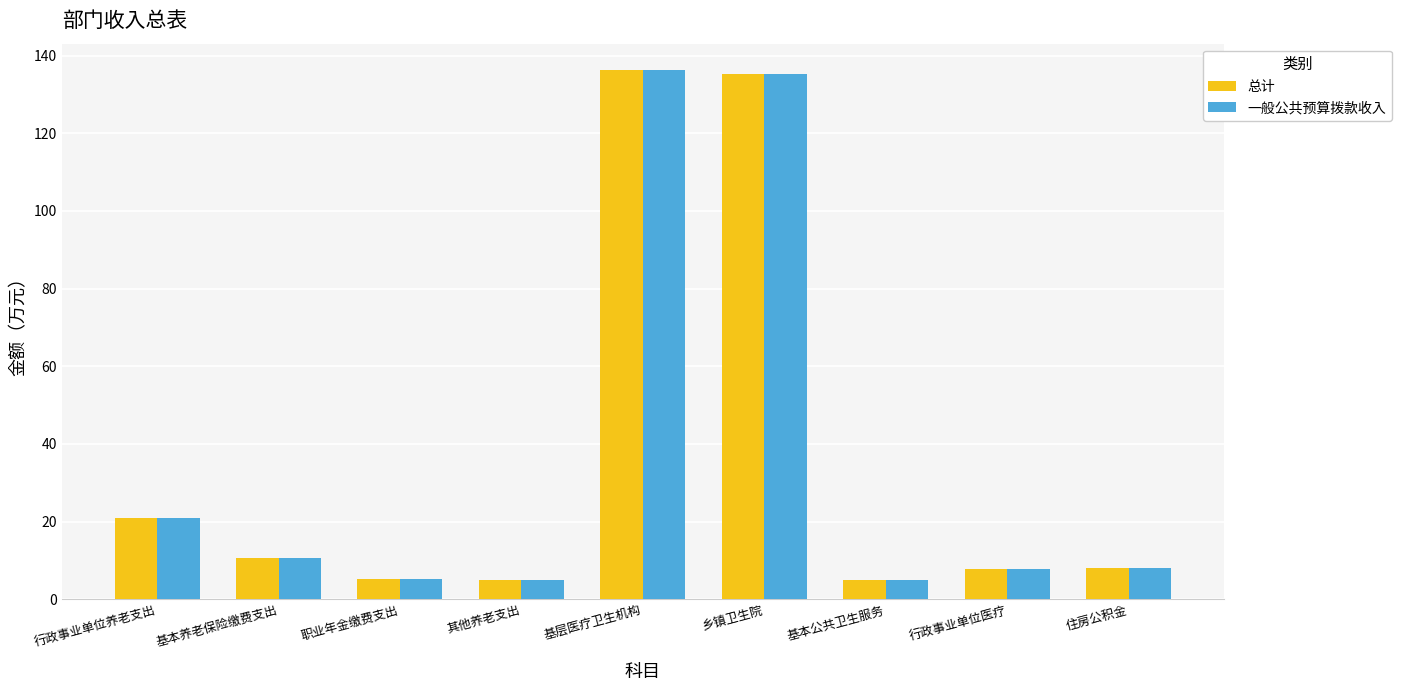

At which label is 一般公共预算拨款收入 closest to 70?

行政事业单位养老支出